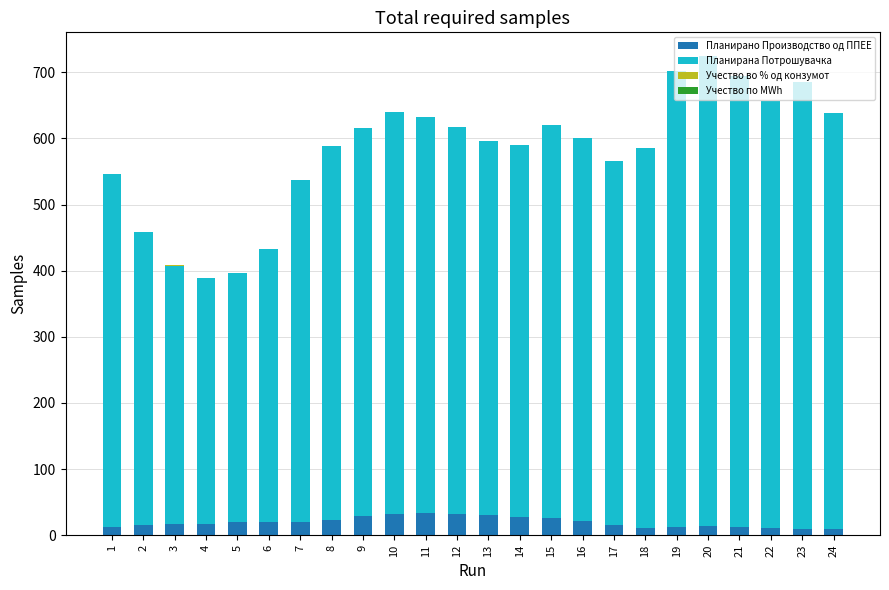

What is the highest value of the Планирано Производство од ППЕЕ series?

33.4